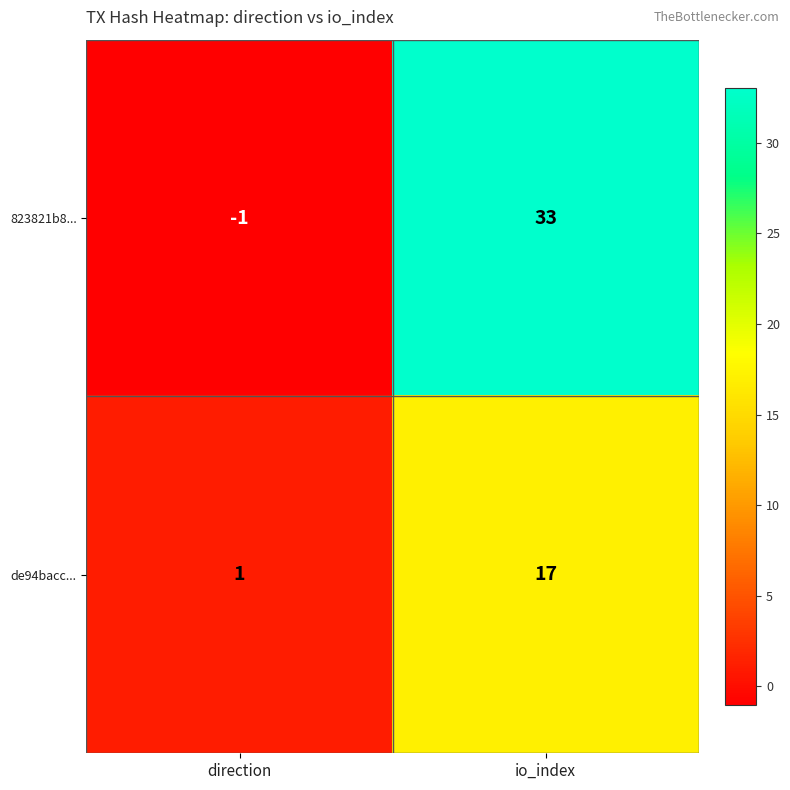

Rank the series at io_index from lowest to highest value.

de94bacc..., 823821b8...